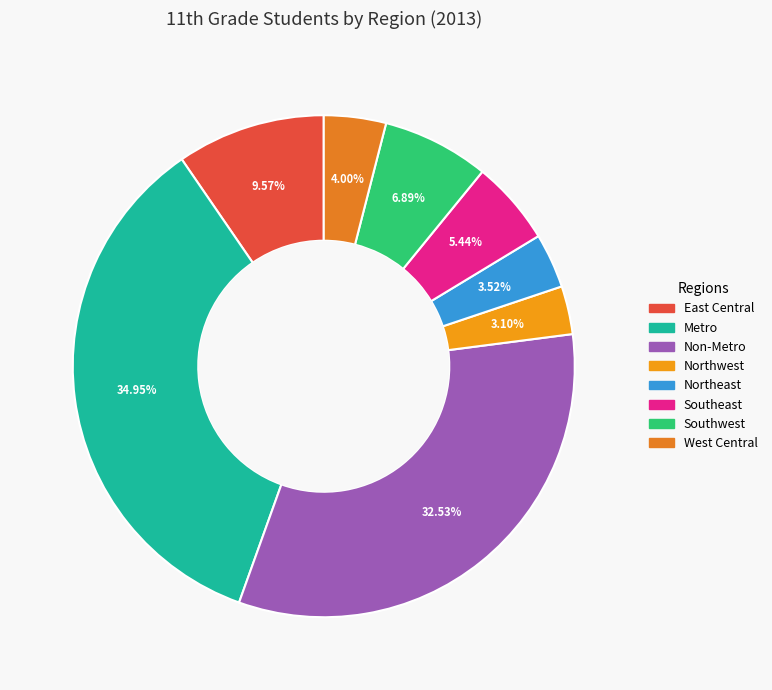

How many slices are in this pie chart?

8